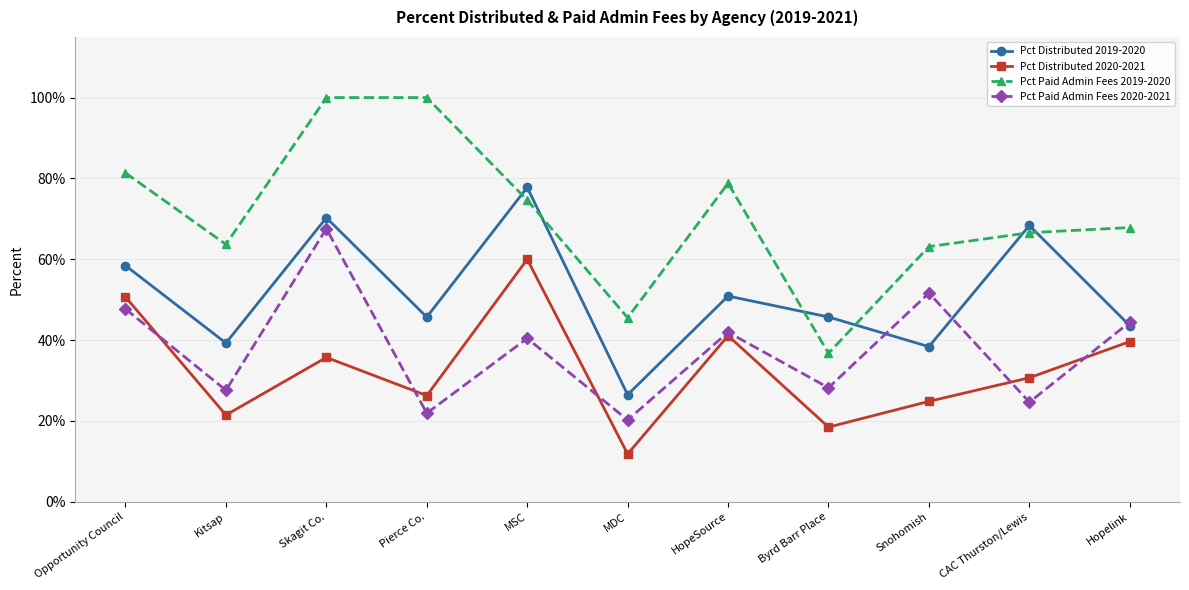

How many lines are shown in the chart?

4